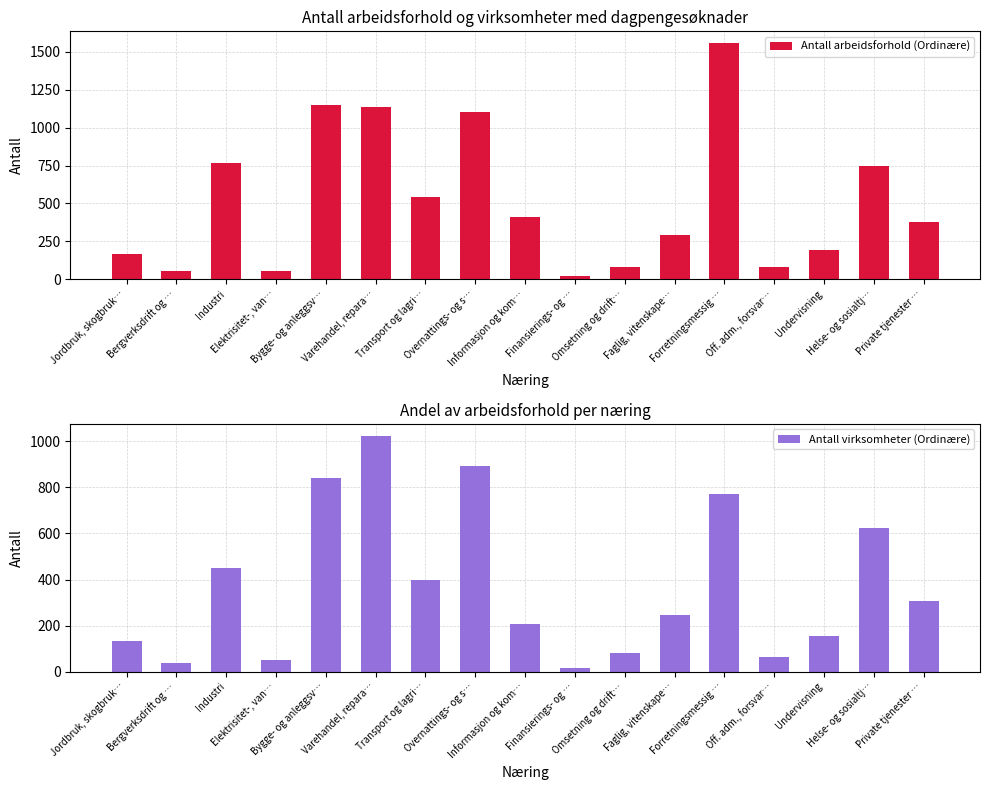

At how many categories does at least one series exceed 180?

11